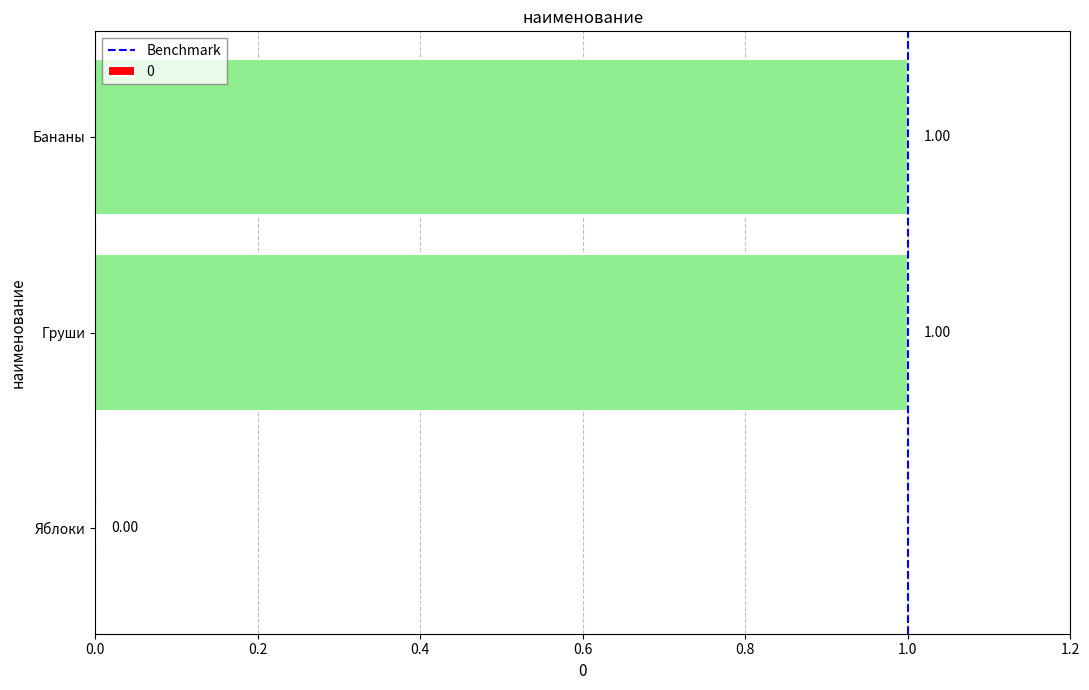

Between Яблоки and Бананы, which is larger?

Бананы